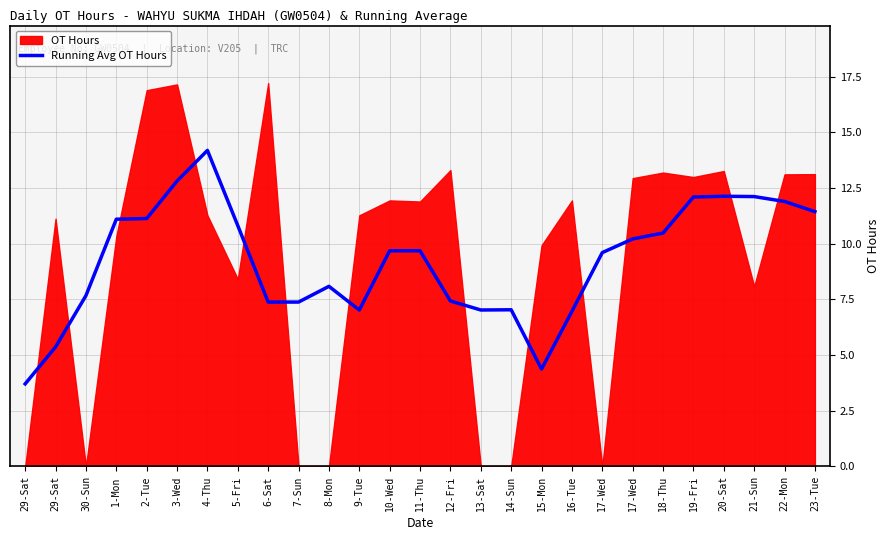

The value at 9-Tue is 7.0. True or false?

True